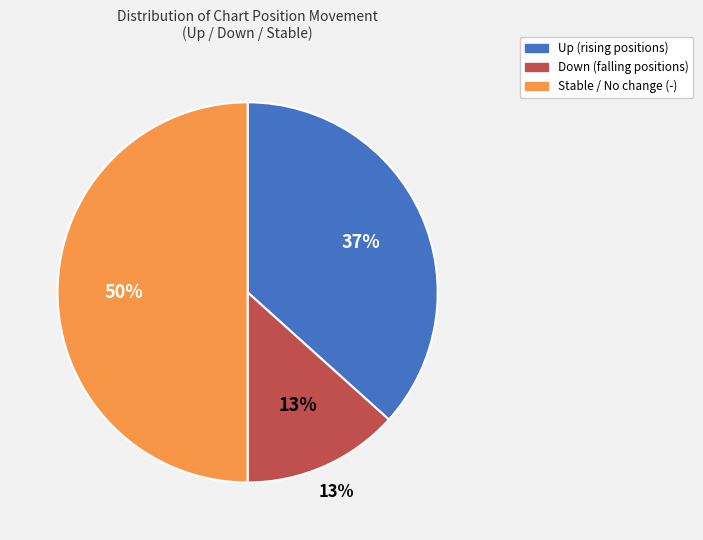

True or false: down accounts for 13% of the total.

True